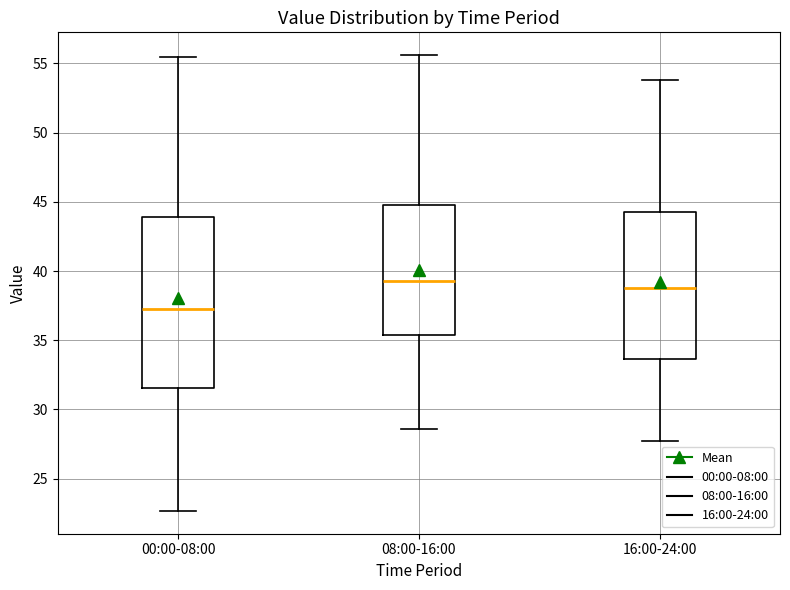

Reading left to right, read every box against the y-axis: the position of its median line, the range the box covers, and the ends of its whiskers. The values are not printed on the chart, so give them approximately, as read against the axis.

00:00-08:00: median 37.5, box 31.5 to 44.0, whiskers 22.5 to 55.5
08:00-16:00: median 39.5, box 35.5 to 45.0, whiskers 28.5 to 55.5
16:00-24:00: median 39.0, box 33.5 to 44.5, whiskers 27.5 to 54.0